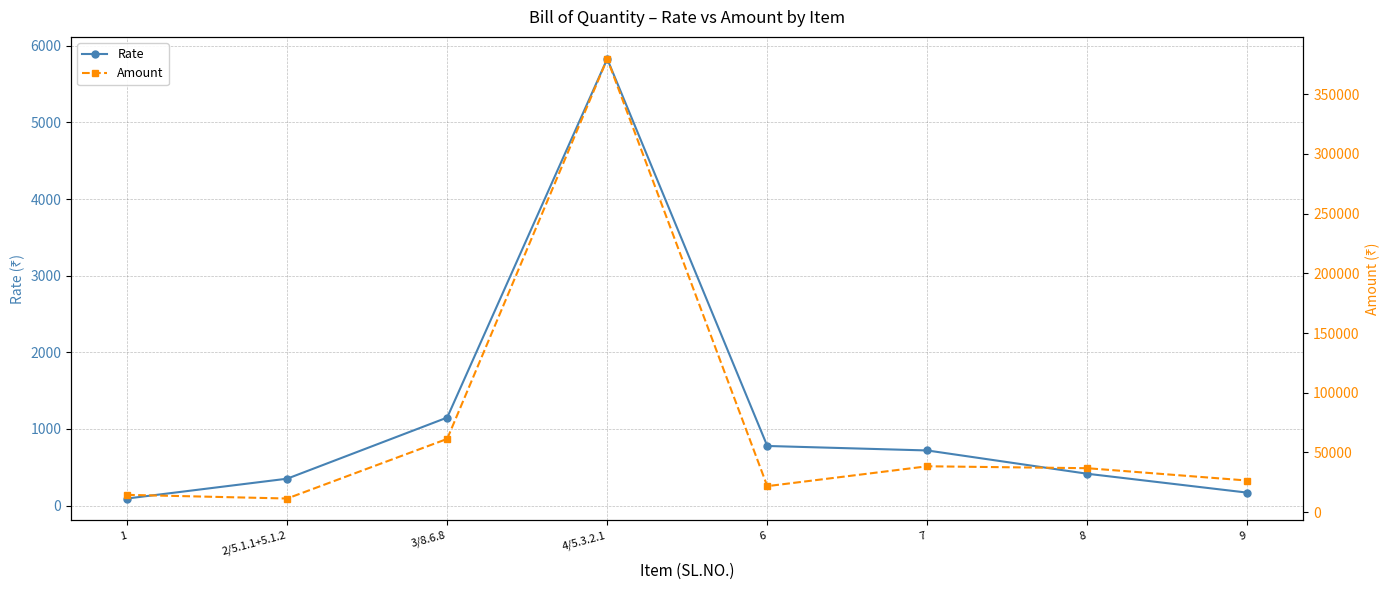

Is it true that Amount equals 21797.2 at 6?

True